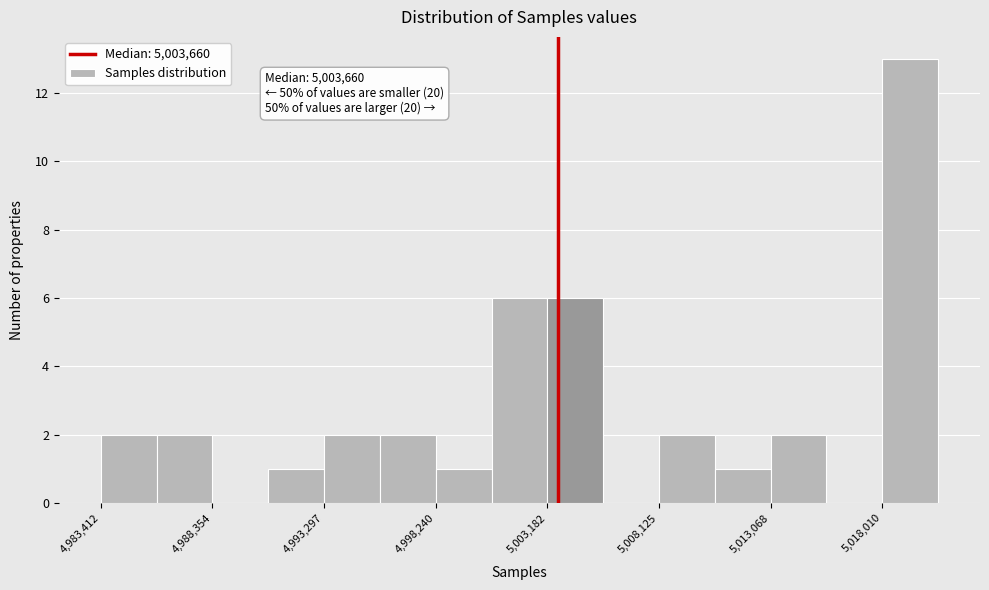

Which range on the x-axis has the tallest bar?

5018000 to 5020500